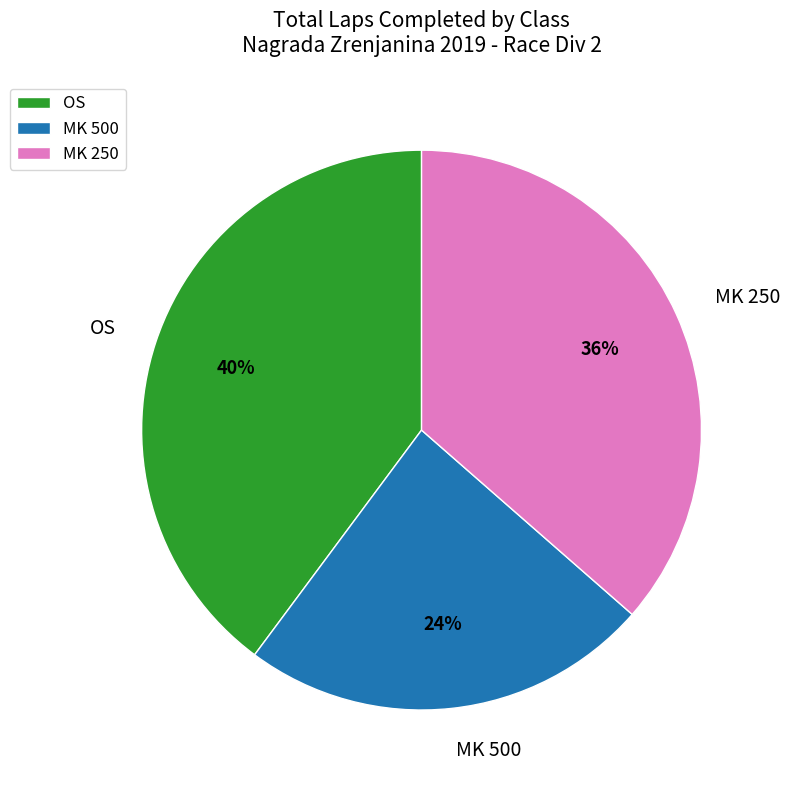

Does MK 500 account for over 50% of the chart?

No